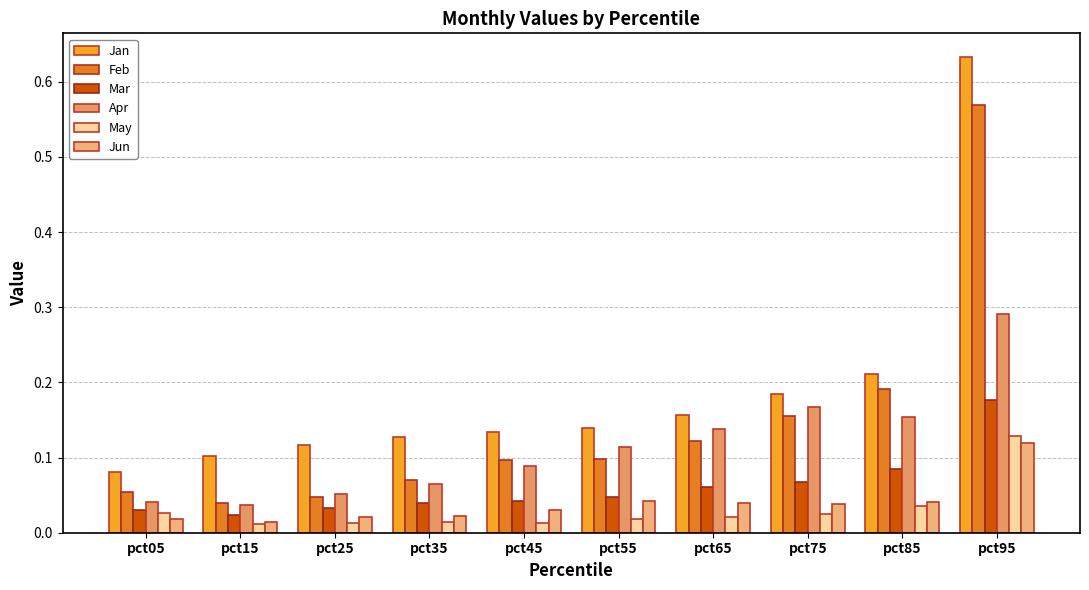

What is the difference between the maximum and second lowest values in the Jun series?

0.1